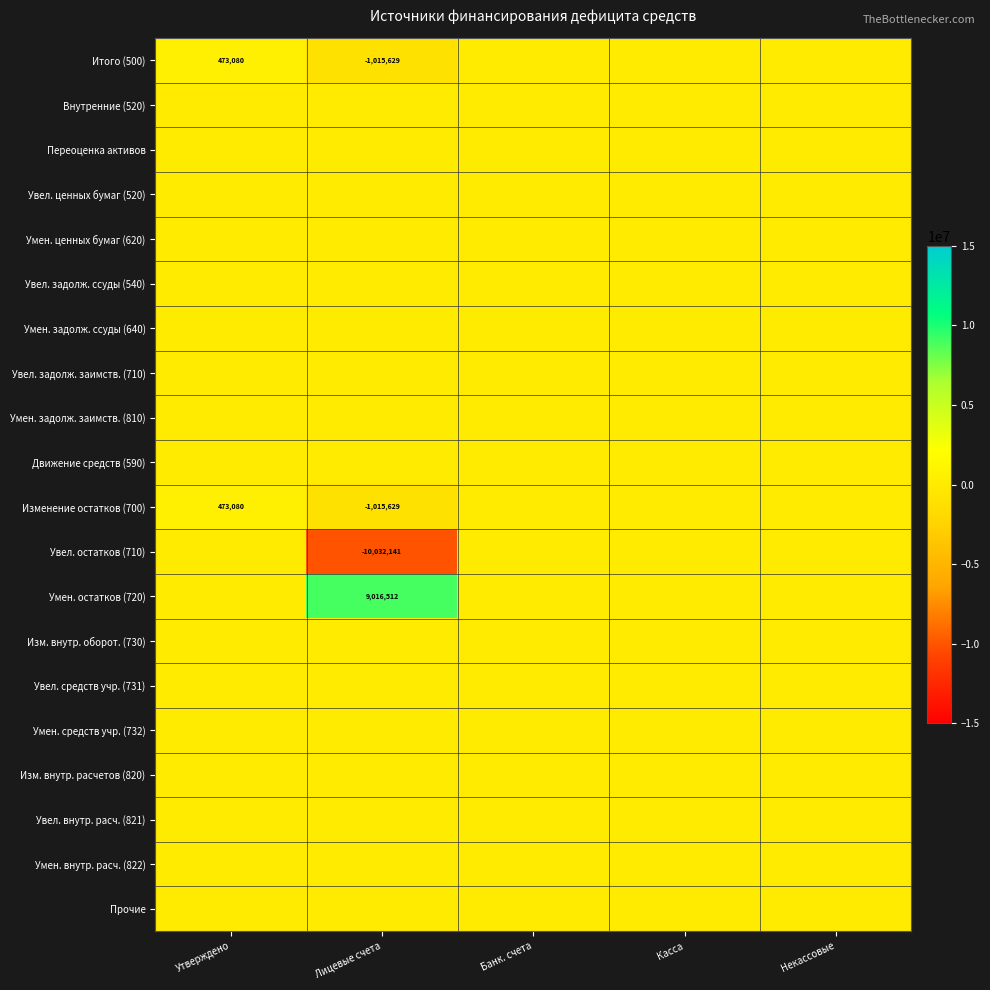

The value of Умен. остатков (720) at Лицевые счета is 9016512. True or false?

True